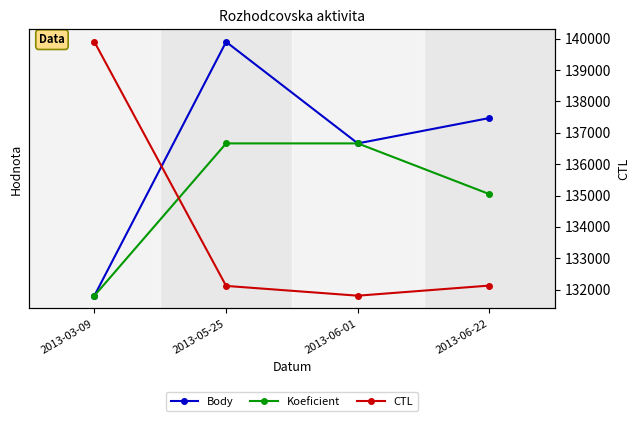

What is the label of the 4th point from the left?

2013-06-22